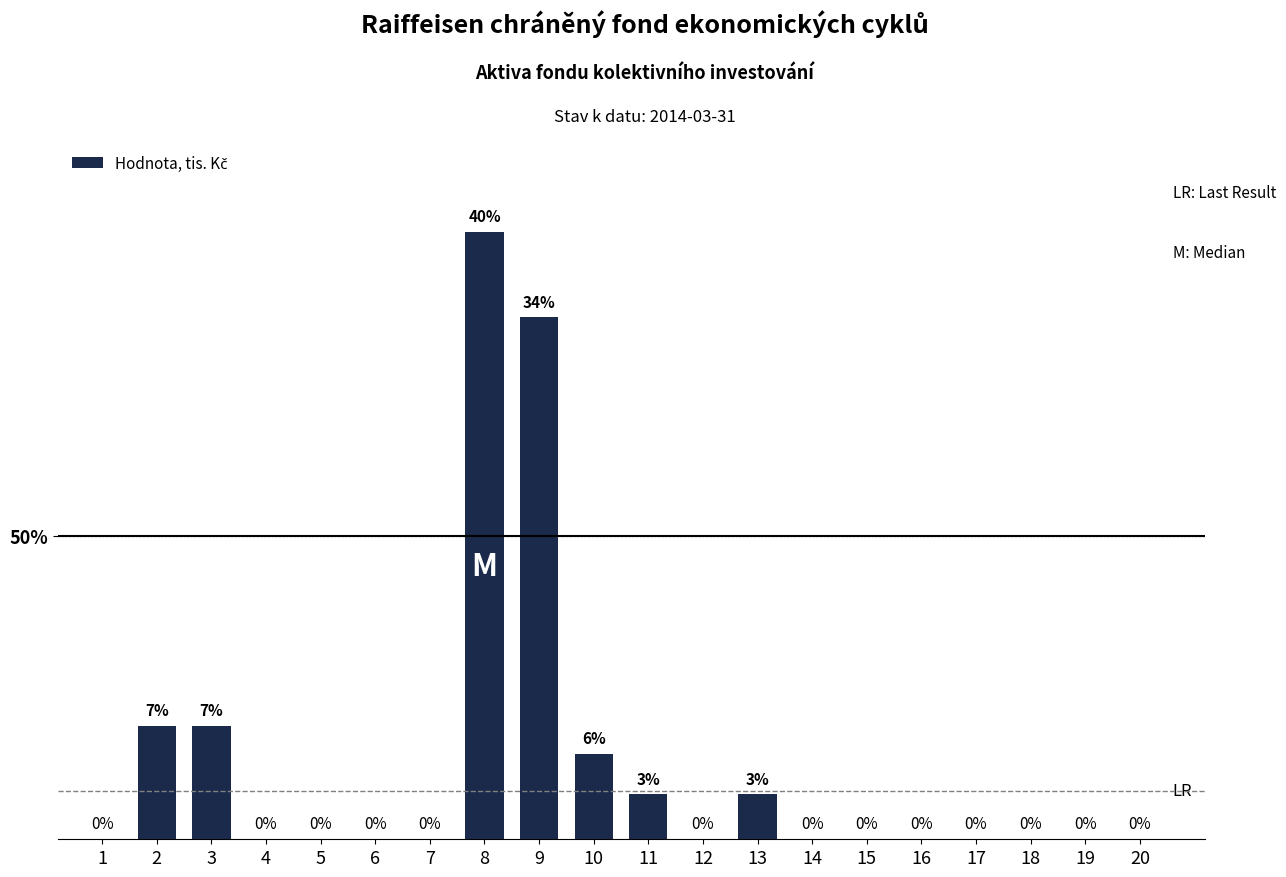

Are the bars horizontal?

No